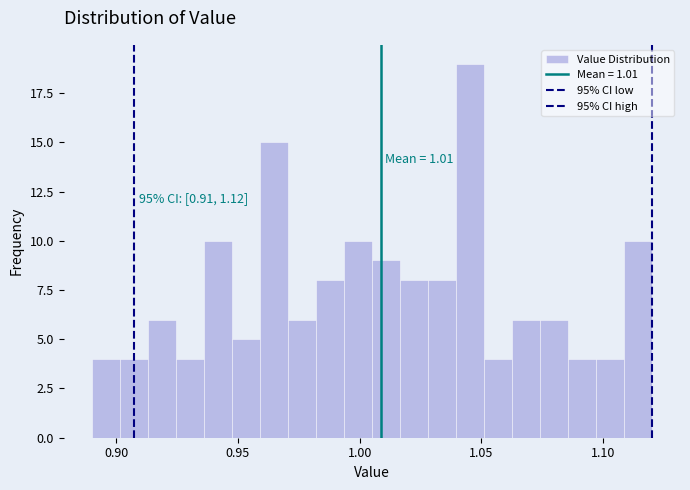

Read against the x-axis, roughly where is the centre of the tallest bar?

1.045